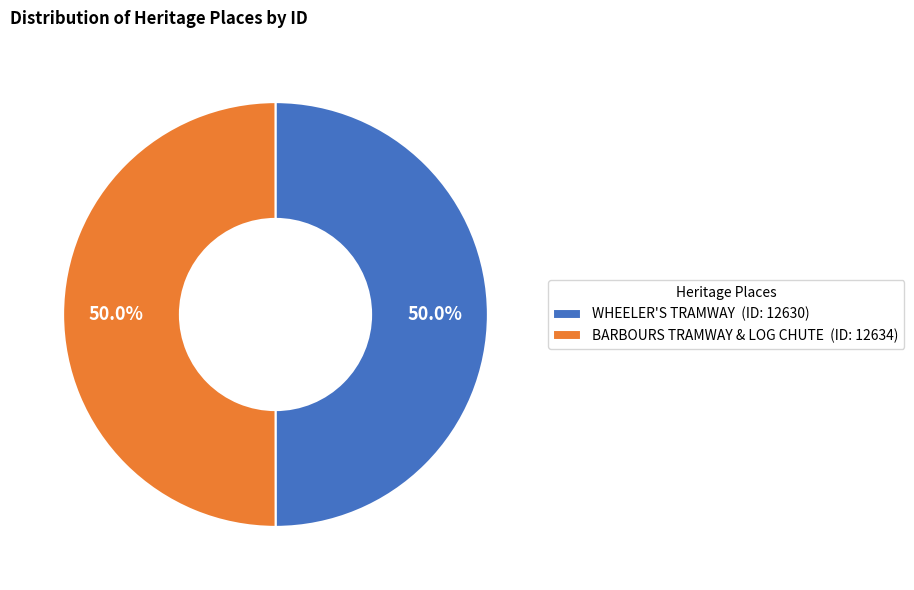

Is the sum of BARBOURS TRAMWAY & LOG CHUTE (ID: 12634) and WHEELER'S TRAMWAY (ID: 12630) greater than half?

Yes